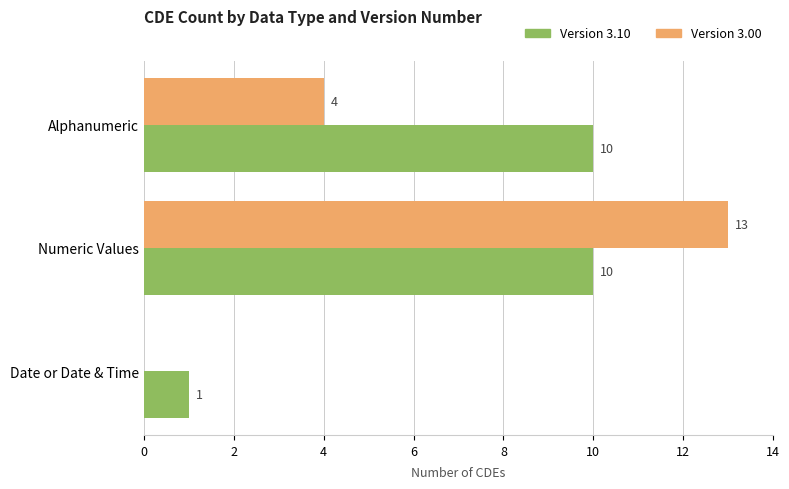

Which series has the largest total across all categories?

Version 3.10